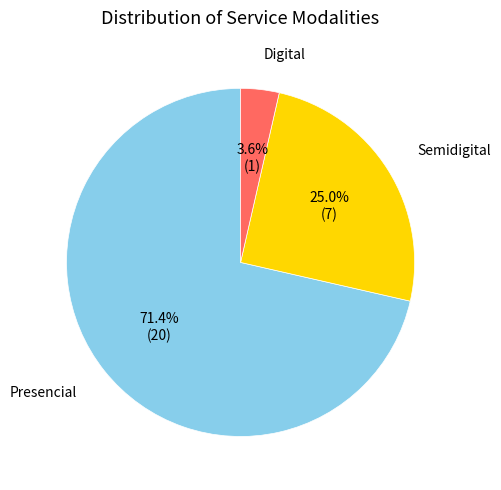

Count the number of slices in the pie.

3